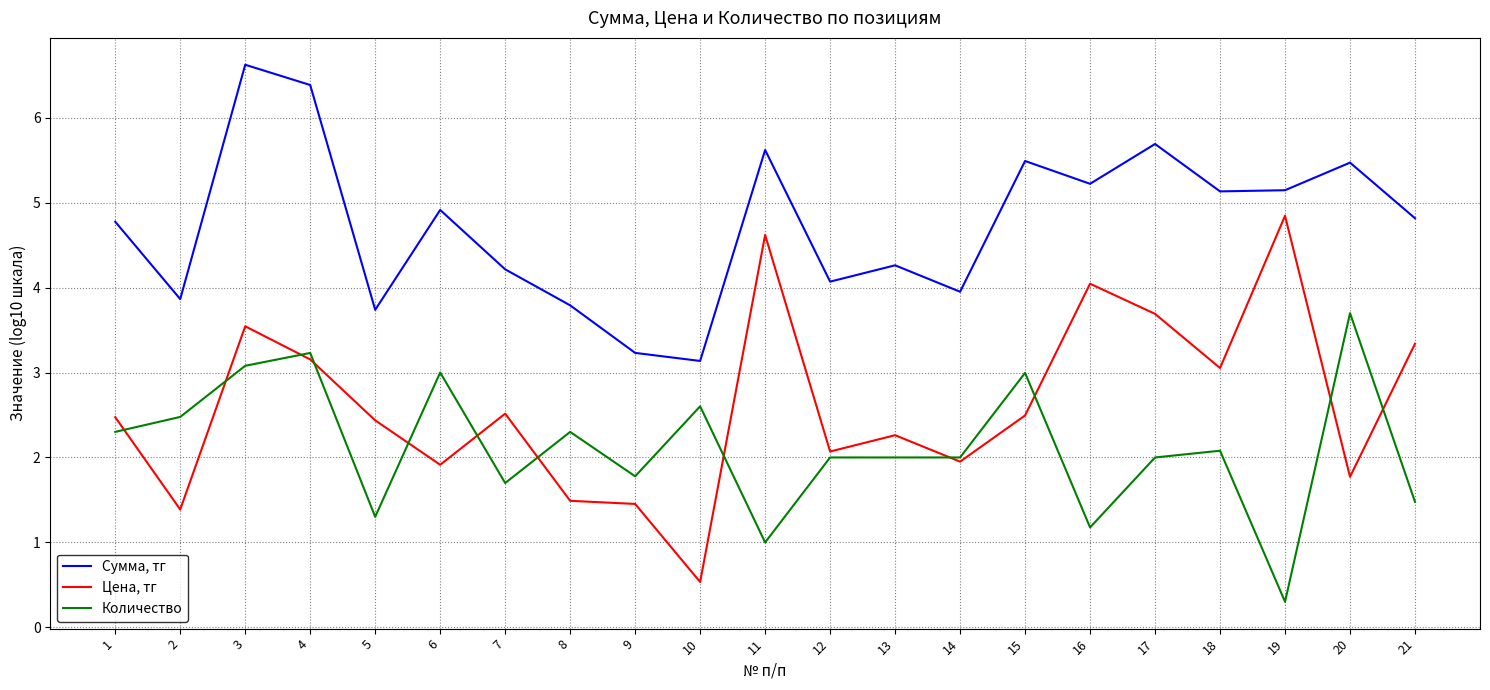

Between 18 and 20, which series saw the biggest shift?

Количество